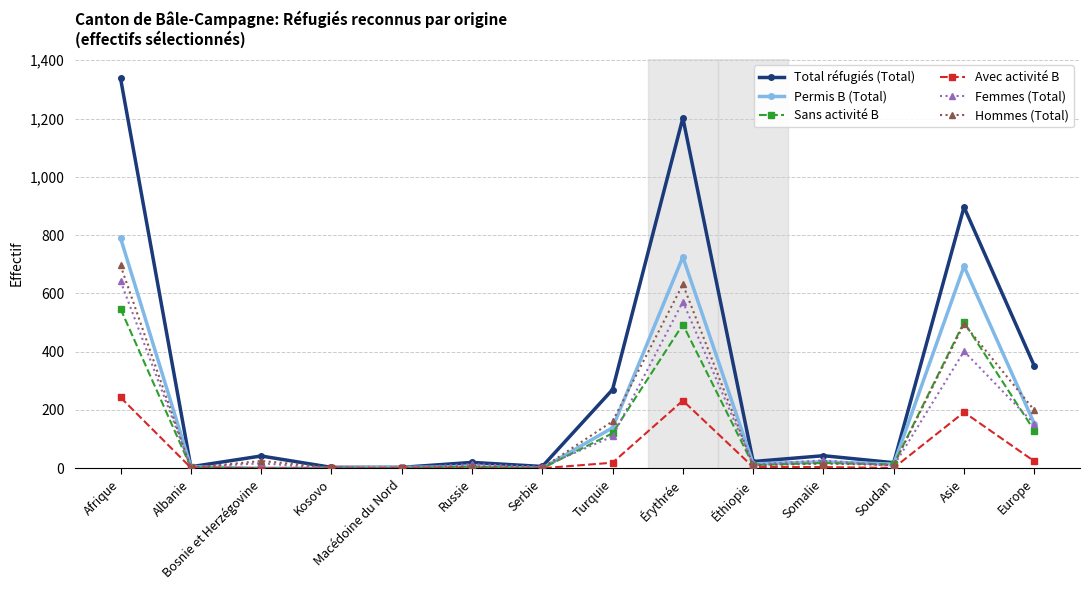

Which series ends up on top after the final intersection of Hommes (Total) and Avec activité B?

Hommes (Total)